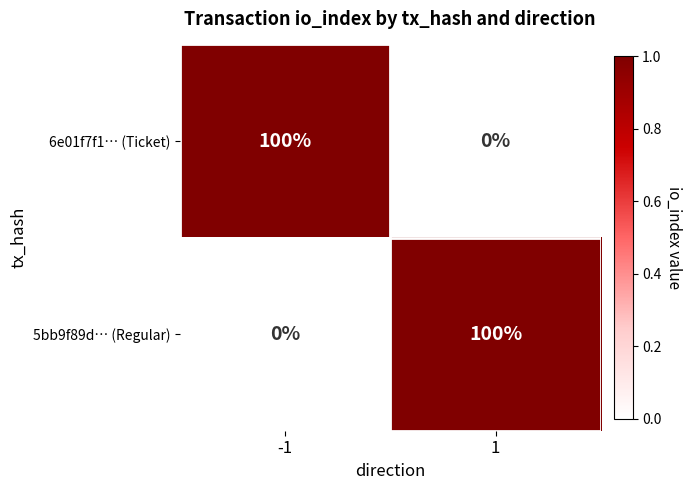

What is the maximum value for 6e01f7f1… (Ticket)?

100